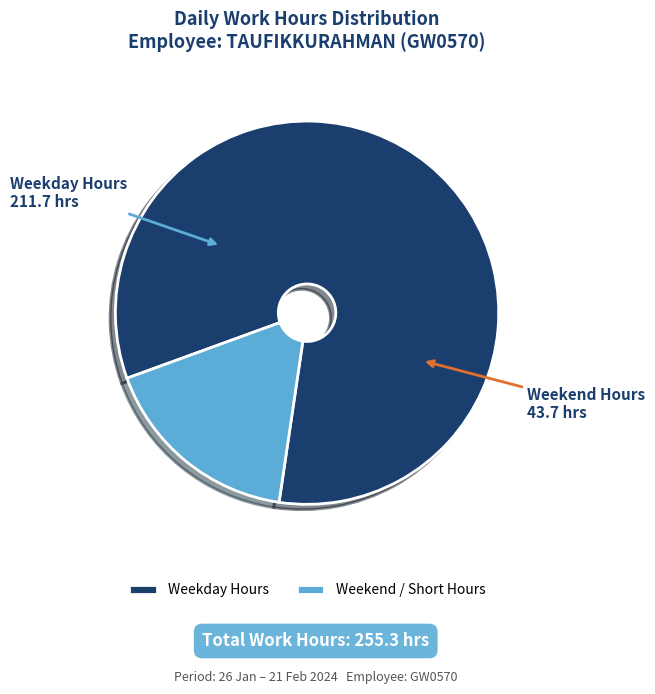

Is the sum of Weekend / Short Hours and Weekday Hours greater than half?

Yes